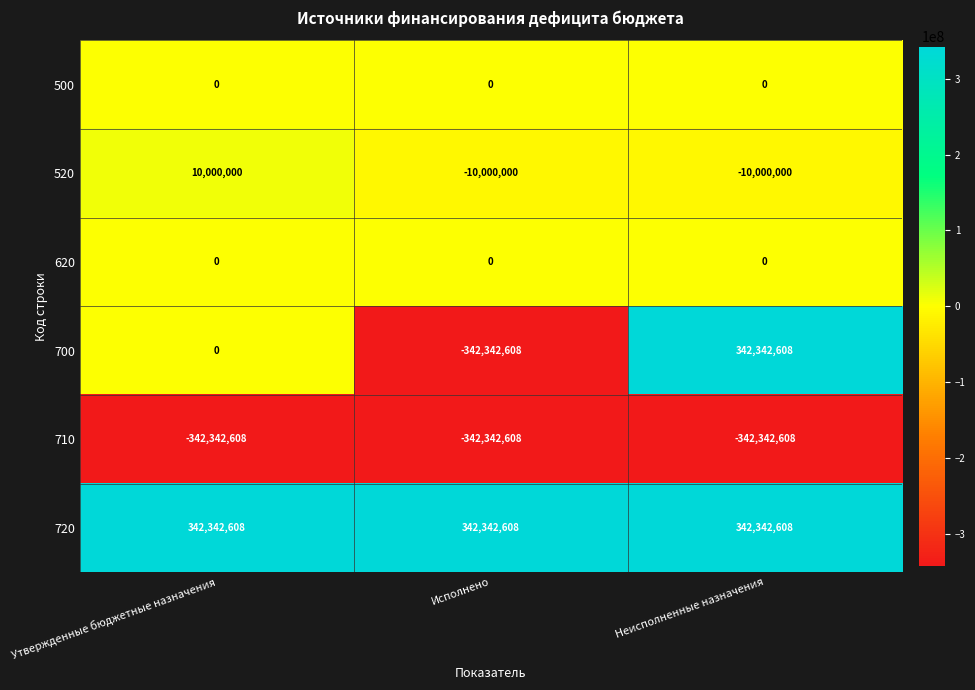

How many distinct data groups are displayed?

6